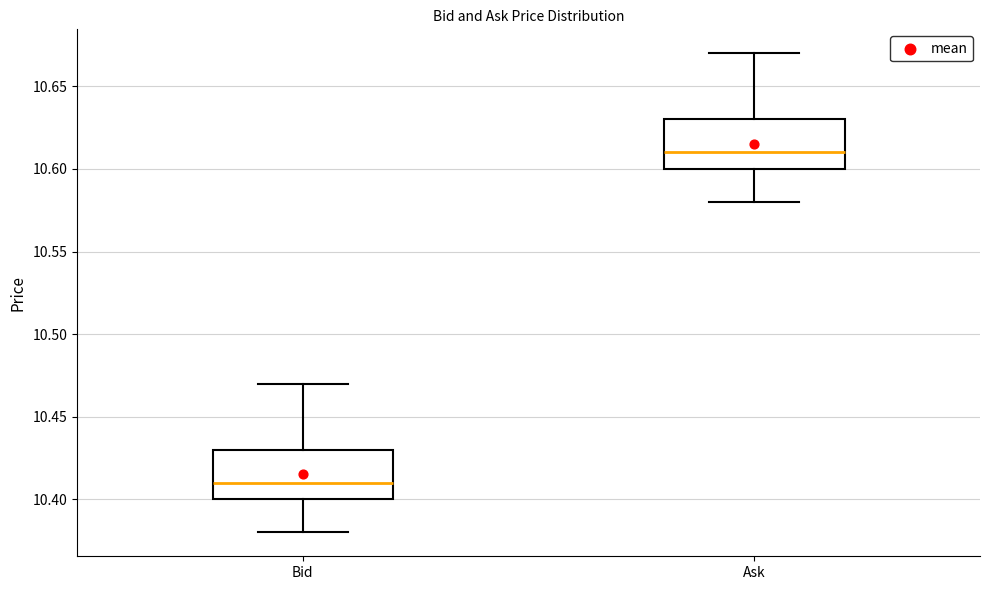

Which box has the lowest median line?

Bid